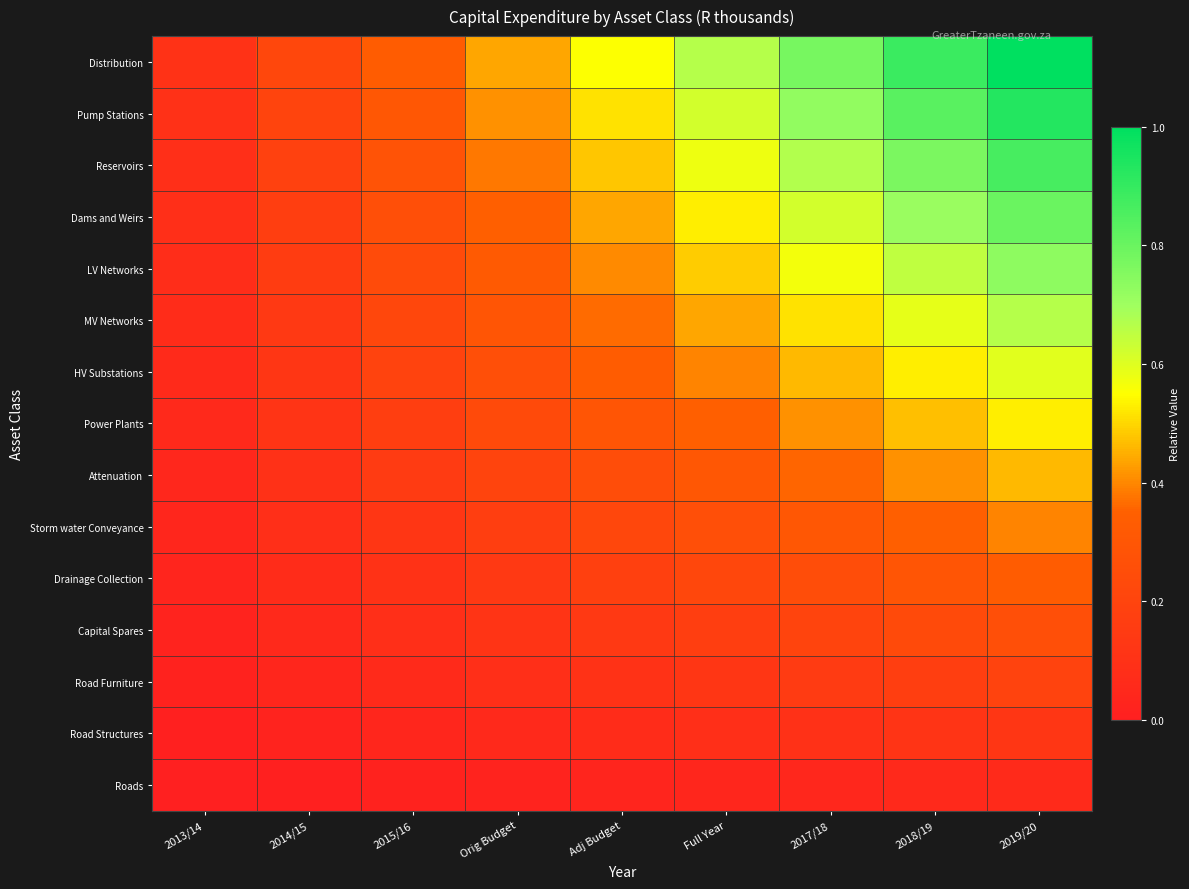

Reading left to right, transcribe all the data shown in this chart.

Roads: 2013/14=0.0	2014/15=0.0	2015/16=0.0	Orig Budget=0.0	Adj Budget=0.0	Full Year=0.0	2017/18=0.0	2018/19=0.1	2019/20=0.1
Road Structures: 2013/14=0.0	2014/15=0.0	2015/16=0.0	Orig Budget=0.1	Adj Budget=0.1	Full Year=0.1	2017/18=0.1	2018/19=0.1	2019/20=0.1
Road Furniture: 2013/14=0.0	2014/15=0.0	2015/16=0.1	Orig Budget=0.1	Adj Budget=0.1	Full Year=0.1	2017/18=0.1	2018/19=0.2	2019/20=0.2
Capital Spares: 2013/14=0.0	2014/15=0.1	2015/16=0.1	Orig Budget=0.1	Adj Budget=0.1	Full Year=0.2	2017/18=0.2	2018/19=0.2	2019/20=0.3
Drainage Collection: 2013/14=0.0	2014/15=0.1	2015/16=0.1	Orig Budget=0.1	Adj Budget=0.2	Full Year=0.2	2017/18=0.3	2018/19=0.3	2019/20=0.3
Storm water Conveyance: 2013/14=0.0	2014/15=0.1	2015/16=0.1	Orig Budget=0.2	Adj Budget=0.2	Full Year=0.3	2017/18=0.3	2018/19=0.4	2019/20=0.4
Attenuation: 2013/14=0.0	2014/15=0.1	2015/16=0.1	Orig Budget=0.2	Adj Budget=0.3	Full Year=0.3	2017/18=0.4	2018/19=0.4	2019/20=0.5
Power Plants: 2013/14=0.1	2014/15=0.1	2015/16=0.2	Orig Budget=0.2	Adj Budget=0.3	Full Year=0.4	2017/18=0.4	2018/19=0.5	2019/20=0.5
HV Substations: 2013/14=0.1	2014/15=0.1	2015/16=0.2	Orig Budget=0.3	Adj Budget=0.3	Full Year=0.4	2017/18=0.5	2018/19=0.5	2019/20=0.6
MV Networks: 2013/14=0.1	2014/15=0.1	2015/16=0.2	Orig Budget=0.3	Adj Budget=0.4	Full Year=0.4	2017/18=0.5	2018/19=0.6	2019/20=0.7
LV Networks: 2013/14=0.1	2014/15=0.2	2015/16=0.2	Orig Budget=0.3	Adj Budget=0.4	Full Year=0.5	2017/18=0.6	2018/19=0.6	2019/20=0.7
Dams and Weirs: 2013/14=0.1	2014/15=0.2	2015/16=0.3	Orig Budget=0.4	Adj Budget=0.4	Full Year=0.5	2017/18=0.6	2018/19=0.7	2019/20=0.8
Reservoirs: 2013/14=0.1	2014/15=0.2	2015/16=0.3	Orig Budget=0.4	Adj Budget=0.5	Full Year=0.6	2017/18=0.7	2018/19=0.8	2019/20=0.9
Pump Stations: 2013/14=0.1	2014/15=0.2	2015/16=0.3	Orig Budget=0.4	Adj Budget=0.5	Full Year=0.6	2017/18=0.7	2018/19=0.8	2019/20=0.9
Distribution: 2013/14=0.1	2014/15=0.2	2015/16=0.3	Orig Budget=0.4	Adj Budget=0.6	Full Year=0.7	2017/18=0.8	2018/19=0.9	2019/20=1.0